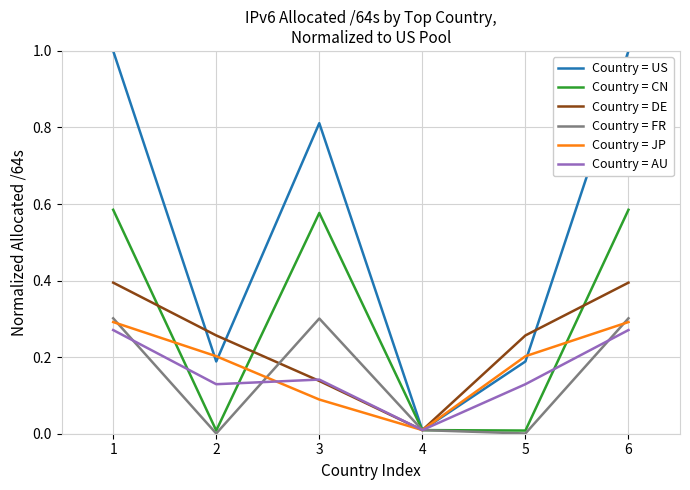

In Country = FR, how many points are higher than both neighbors (excluding endpoints)?

1